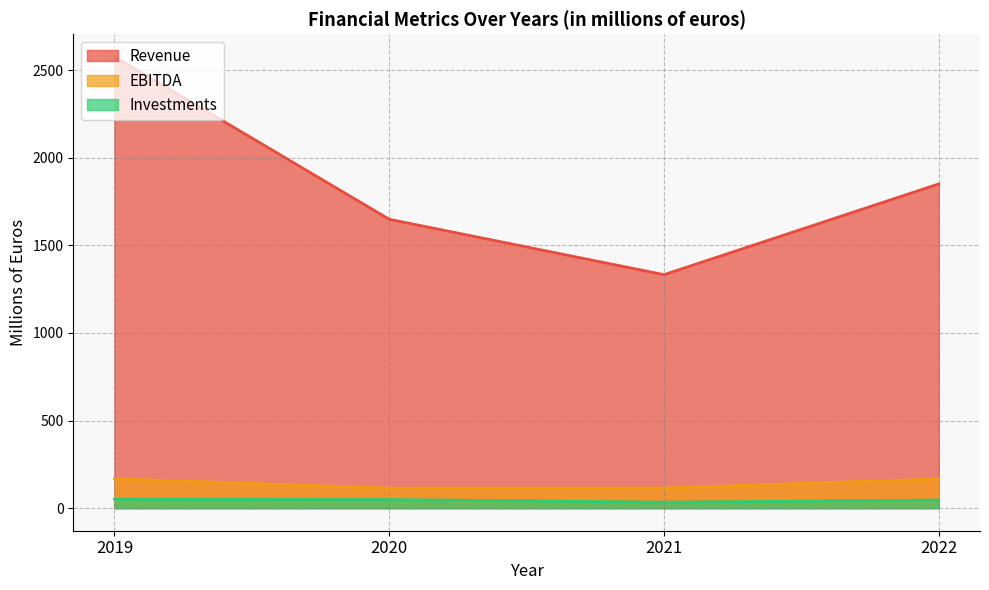

Which has a higher value, 2020 or 2019?

2019